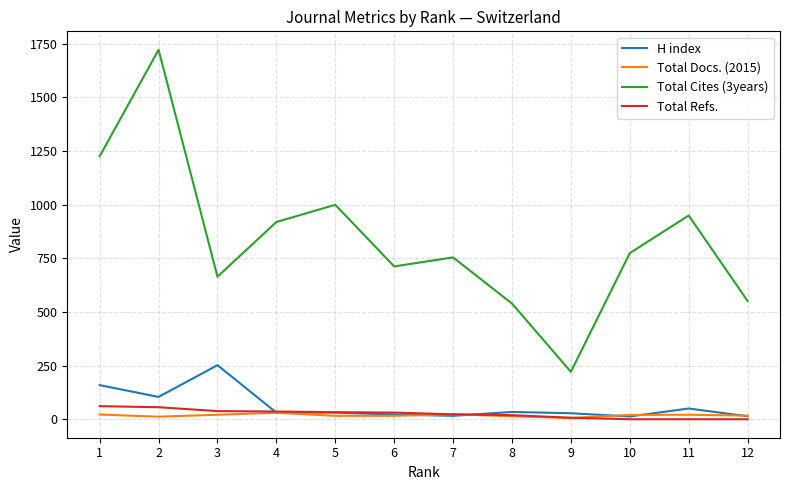

At which label does Total Refs. first exceed 31?

1